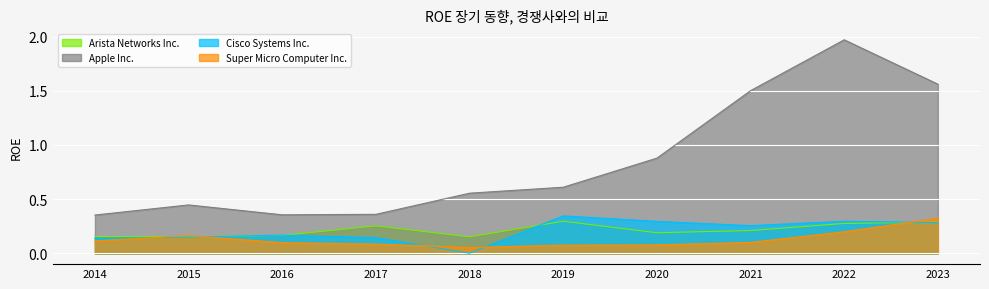

How many interior local valleys does the Cisco Systems Inc. series have?

2